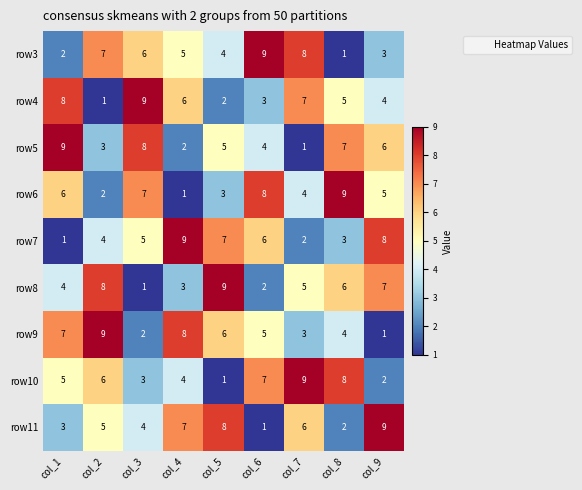

What is the sum of all row4 values?

45